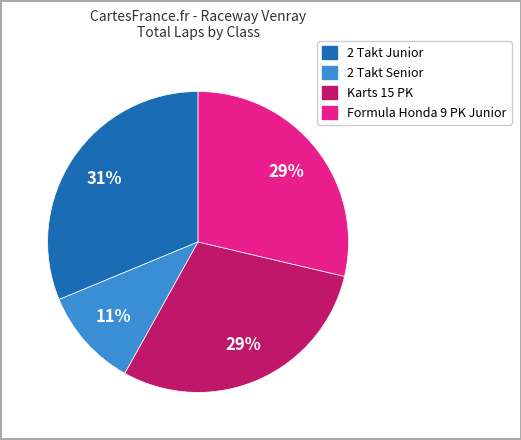

To the nearest percent, what is the average slice percentage?

25%